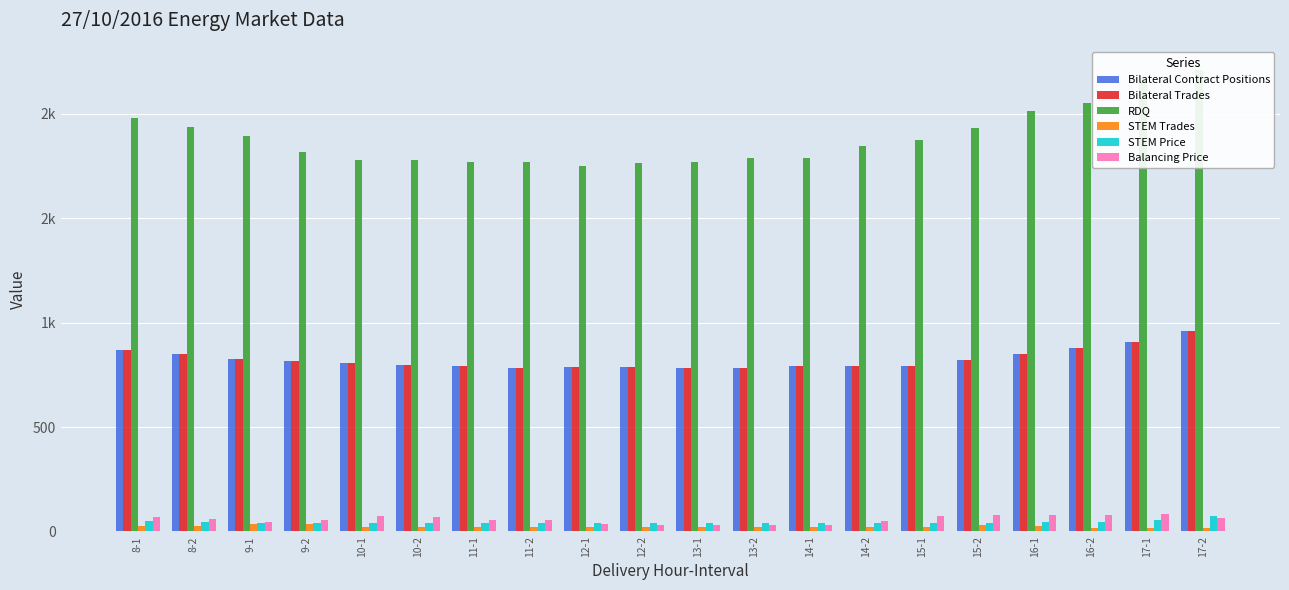

Does the chart contain any negative values?

No